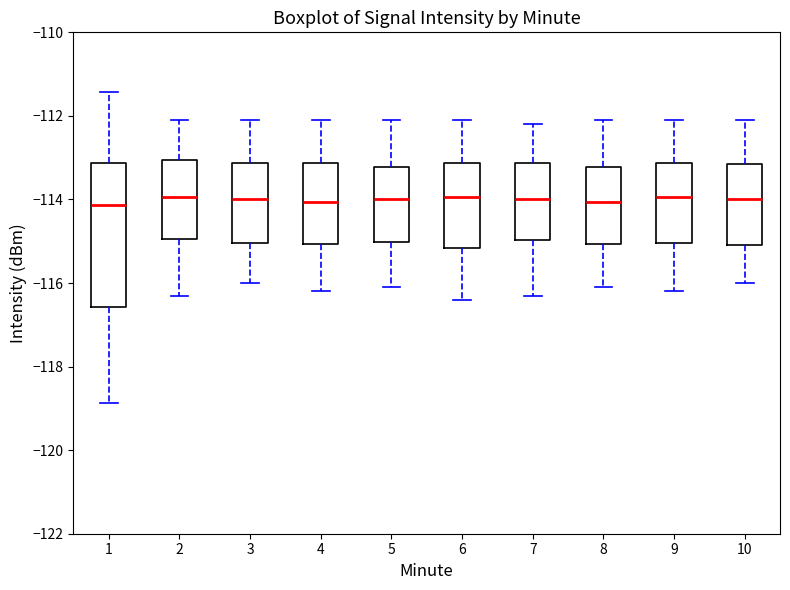

Which box is the tallest, from its lower edge to its upper edge?

1